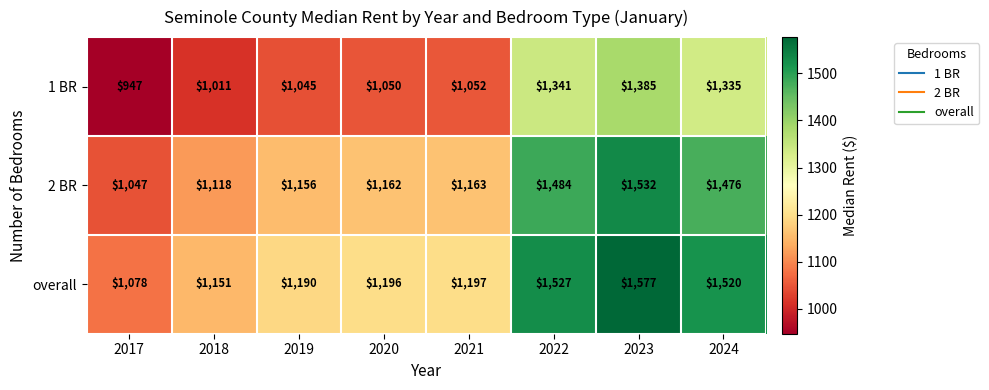

The value of 1 BR at 2023 is 1385. True or false?

True